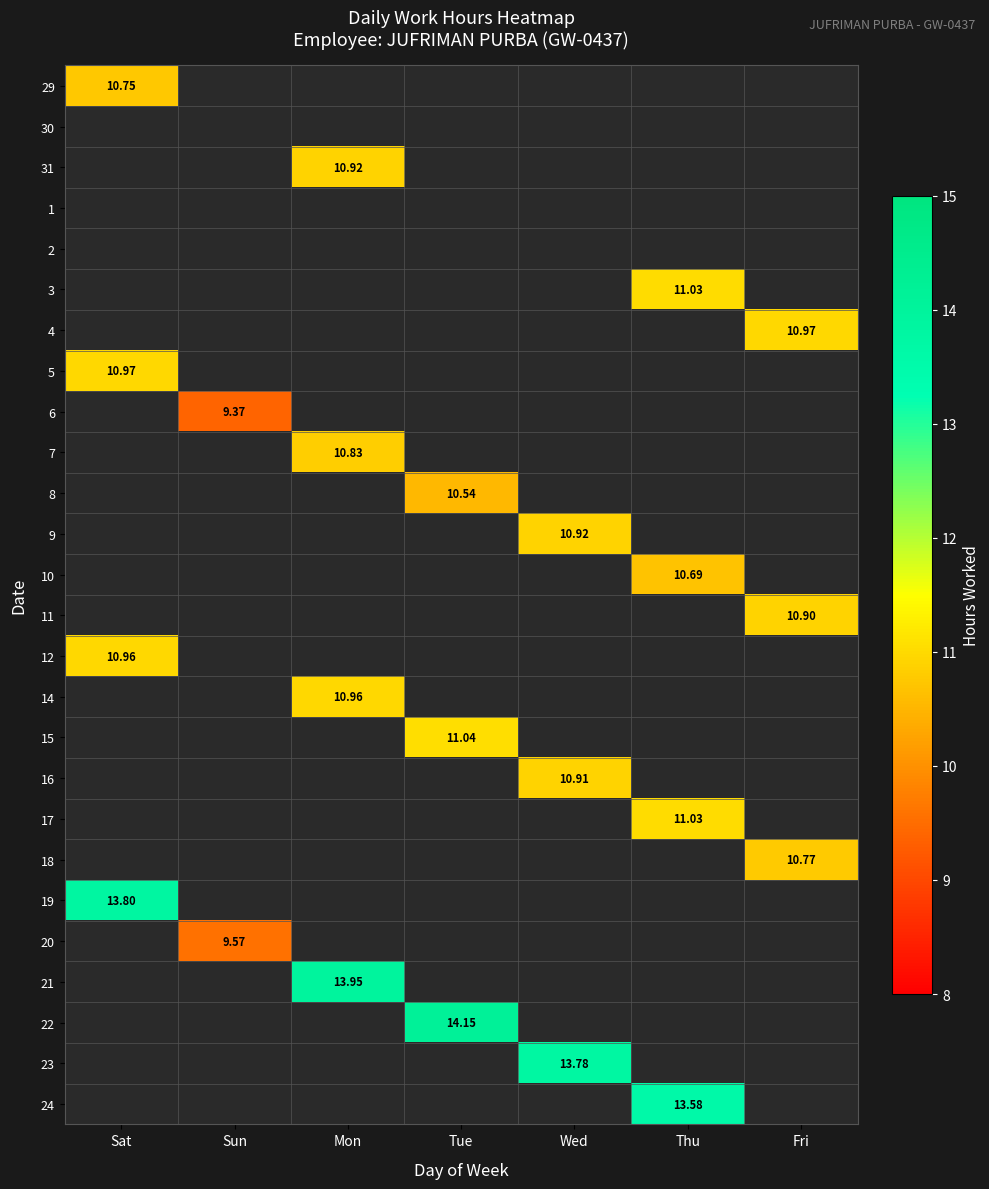

Which series has the widest spread of values?

22